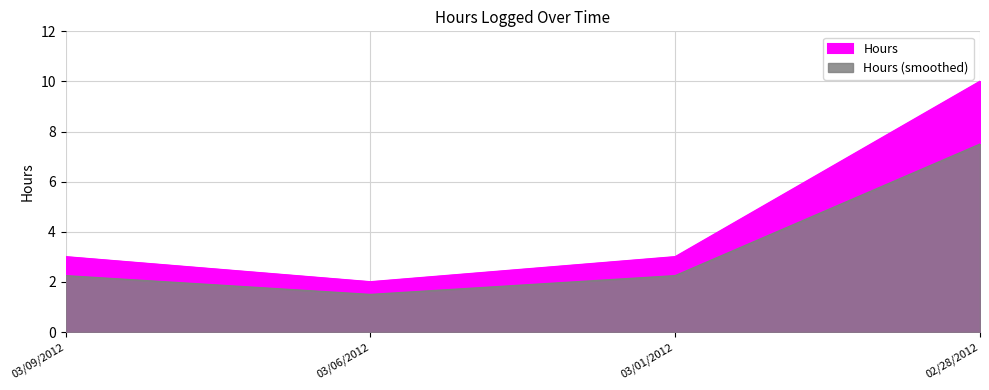

Reading left to right, list all the values displayed in this chart.

3	2	3	10